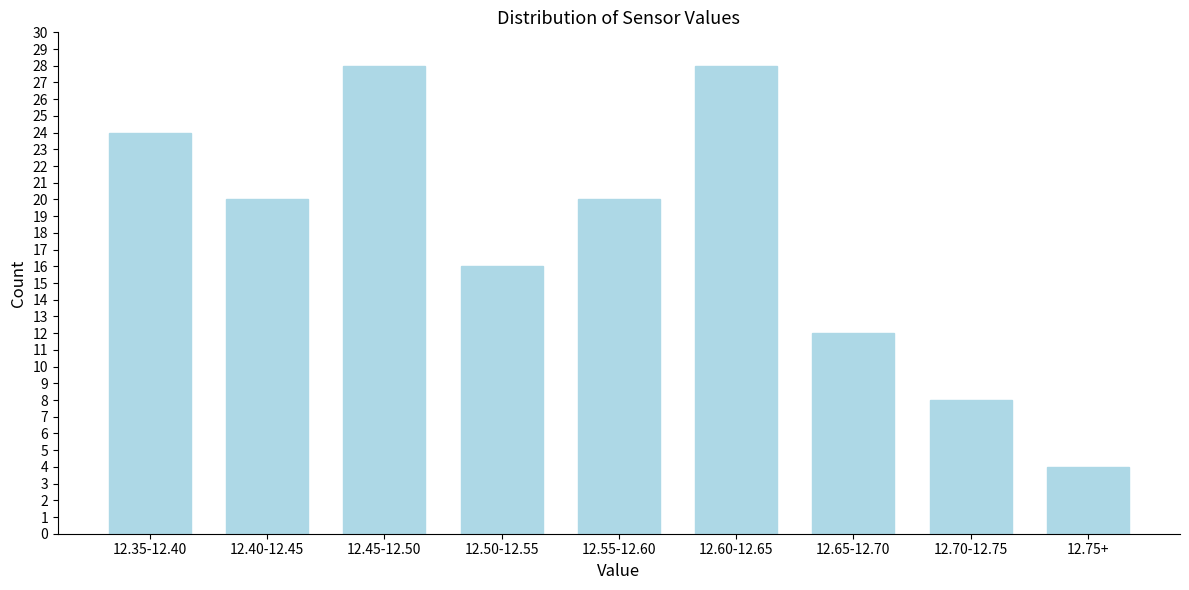

Reading left to right, list all the values displayed in this chart.

12.35-12.40=24	12.40-12.45=20	12.45-12.50=28	12.50-12.55=16	12.55-12.60=20	12.60-12.65=28	12.65-12.70=12	12.70-12.75=8	12.75+=4